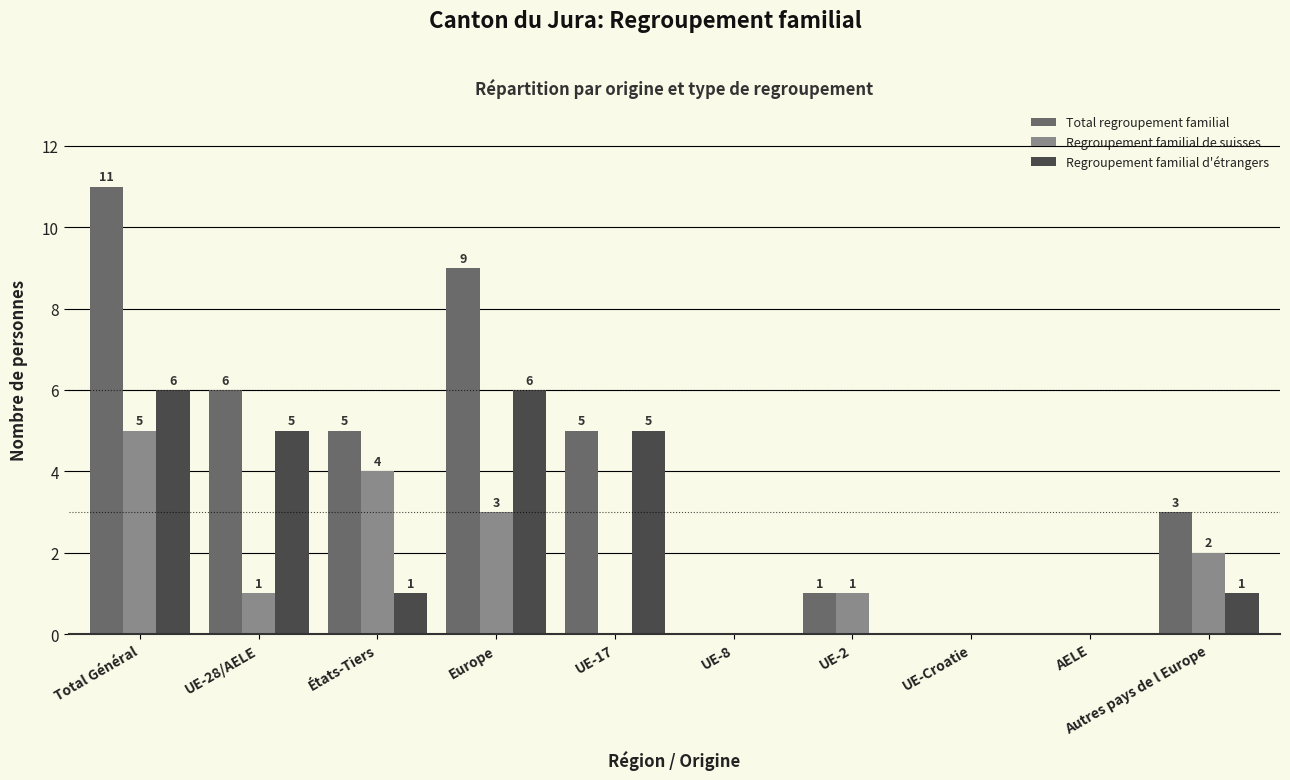

At which label is Regroupement familial de suisses closest to 2?

Autres pays de l Europe